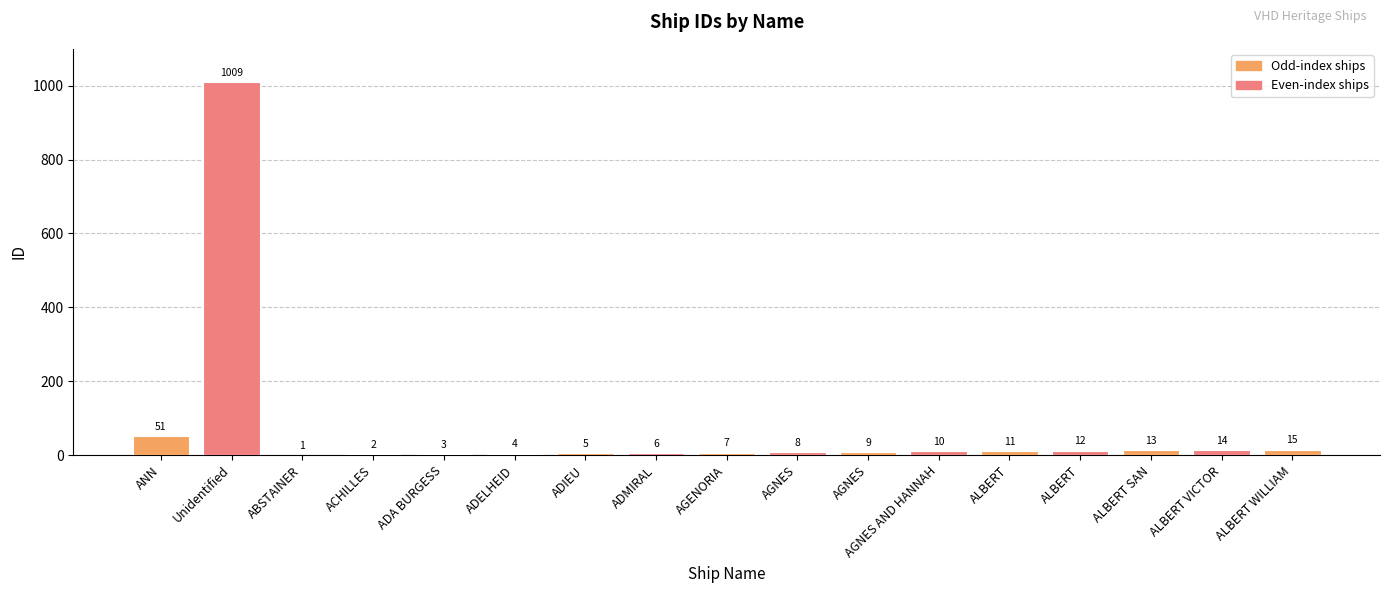

Count the number of data series in this chart.

1